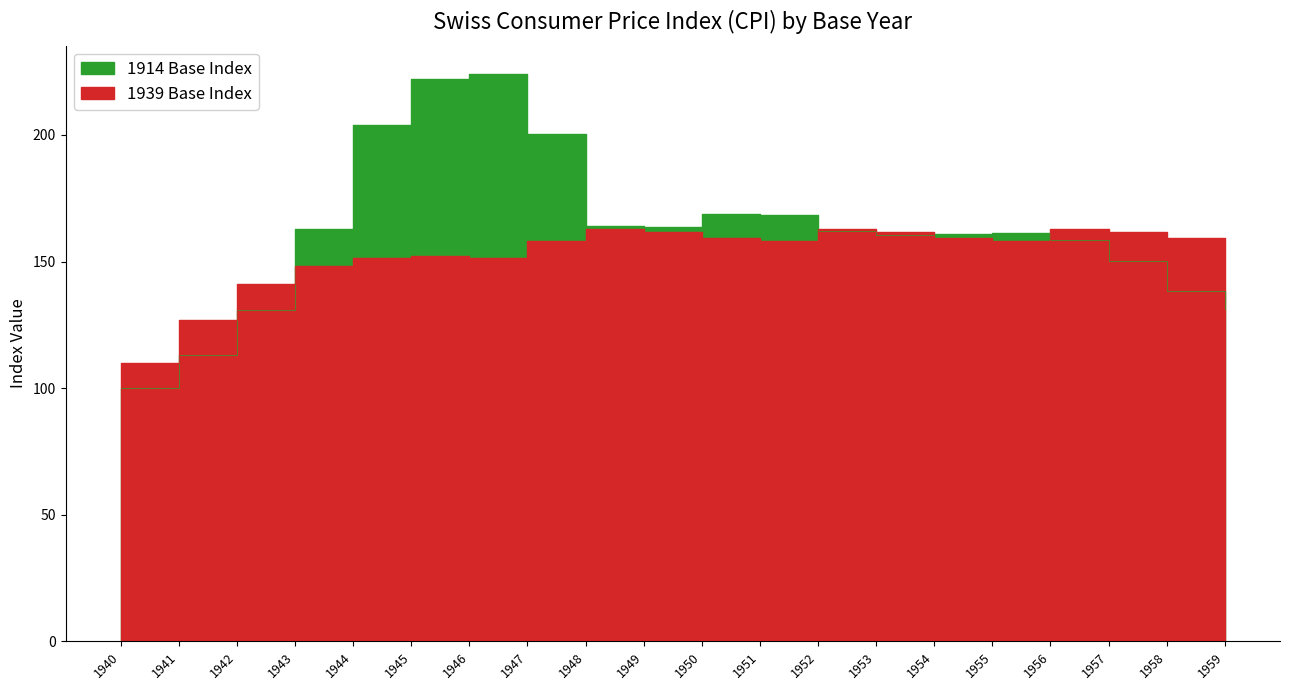

Reading left to right, extract all data points from this chart.

1914 Base Index: 1940=100.0	1941=113.0	1942=131.0	1943=163.0	1944=204.0	1945=222.0	1946=224.0	1947=200.3	1948=163.9	1949=163.8	1950=168.8	1951=168.2	1952=162.2	1953=160.3	1954=161.0	1955=161.2	1956=158.4	1957=150.2	1958=138.5	1959=131.4
1939 Base Index: 1940=110.0	1941=126.8	1942=141.0	1943=148.1	1944=151.2	1945=152.3	1946=151.4	1947=158.2	1948=162.9	1949=161.6	1950=159.1	1951=158.2	1952=162.9	1953=161.6	1954=159.1	1955=158.2	1956=162.9	1957=161.6	1958=159.1	1959=158.2